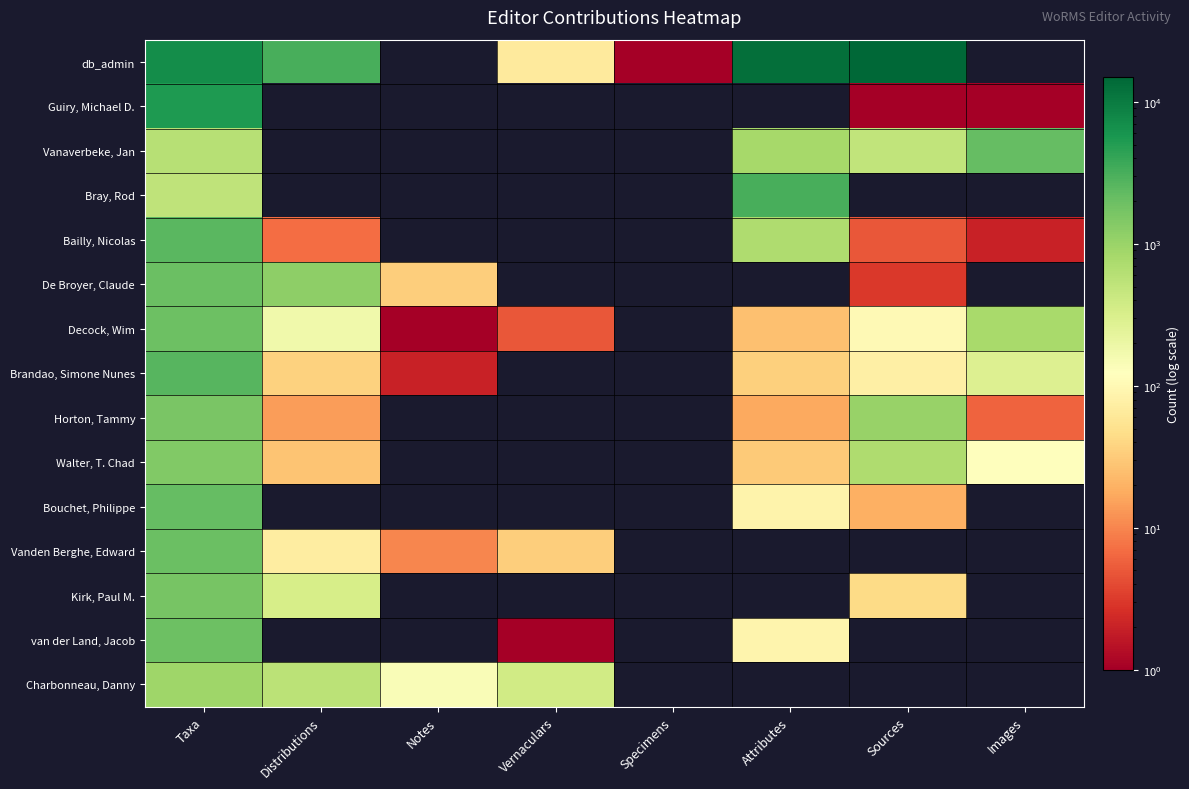

Which series has the largest range (max minus min)?

db_admin